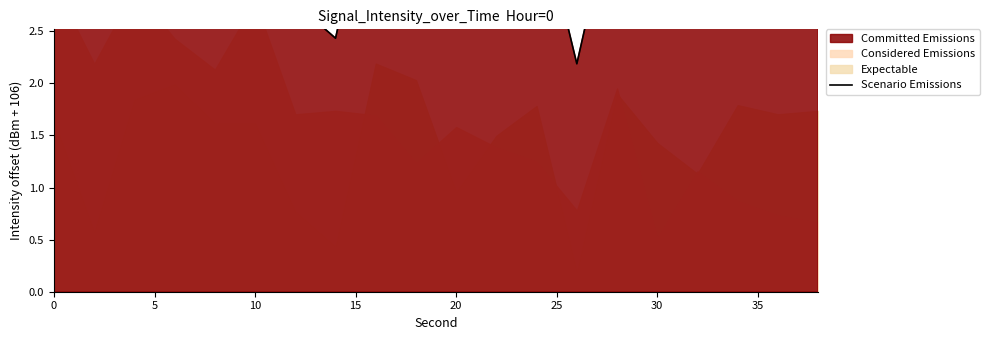

Reading left to right, transcribe all the data shown in this chart.

3.6	2.6	3.8	4.0	3.6	3.6	2.8	2.4	4.2	4.0	3.0	3.5	3.8	2.2	3.9	3.4	3.1	3.8	3.7	3.7